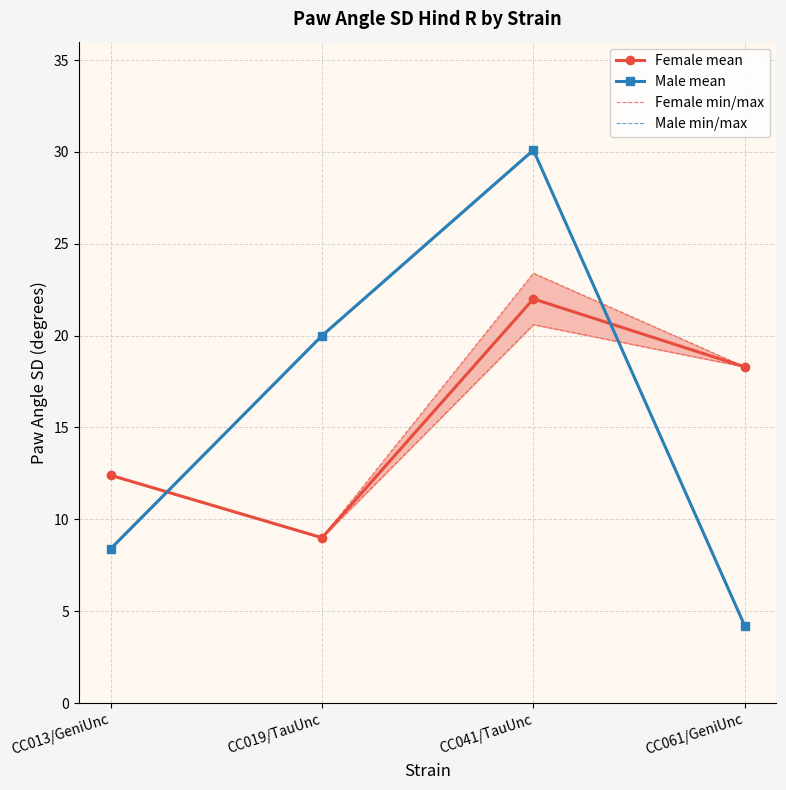

How many interior local peaks does the Male min/max series have?

1